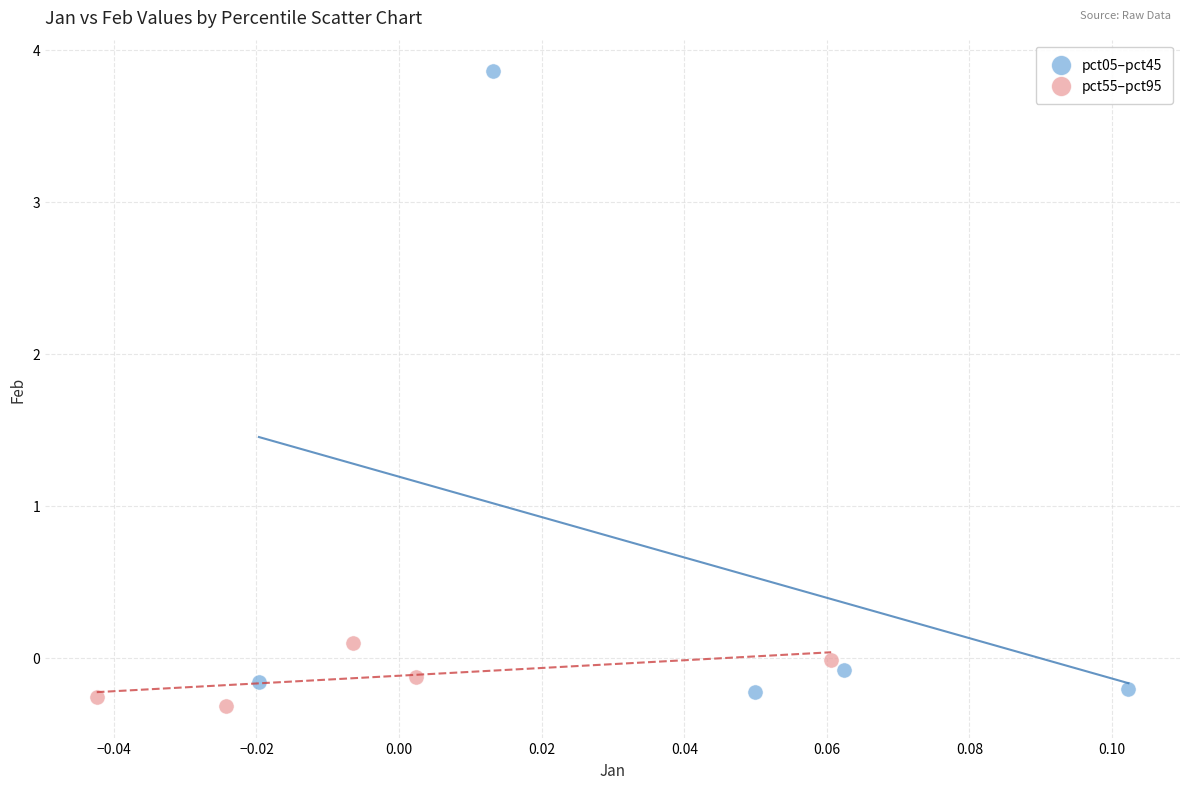

Which series reaches the maximum Y coordinate?

pct05–pct45